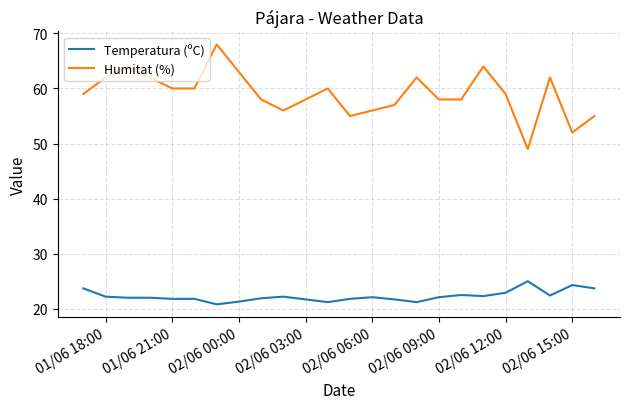

Which series has the largest total across all categories?

Humitat (%)